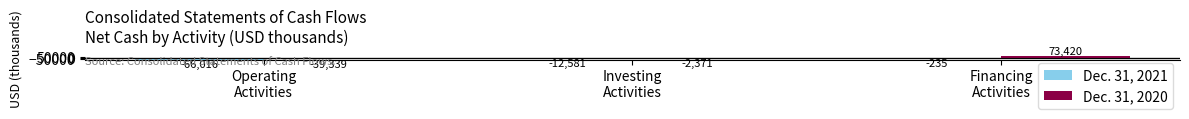

What is the maximum value shown in the chart?

73420